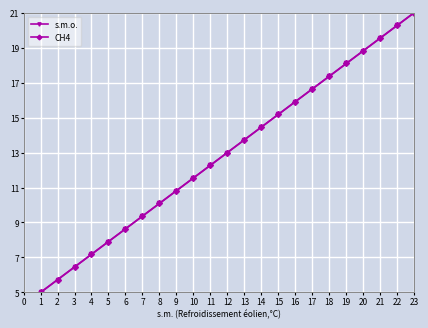

Is this an area chart (filled region under the line)?

No